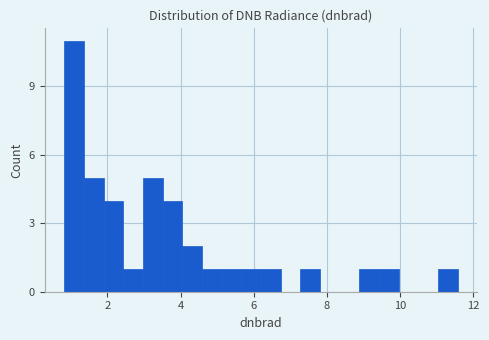

Read against the x-axis, roughly where is the centre of the tallest bar?

1.0